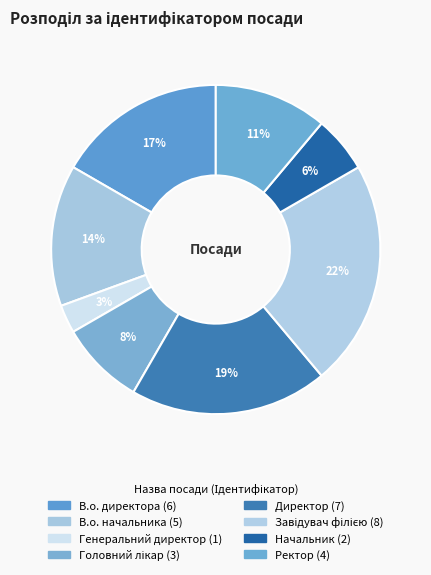

Is there a majority slice in this chart?

No